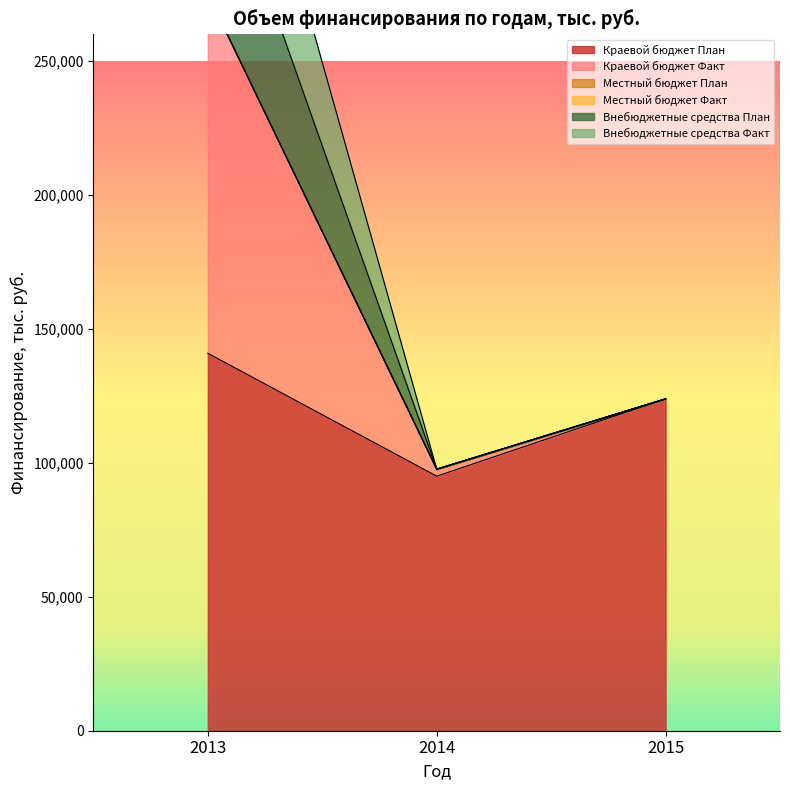

Which label corresponds to the largest value in the chart?

2013